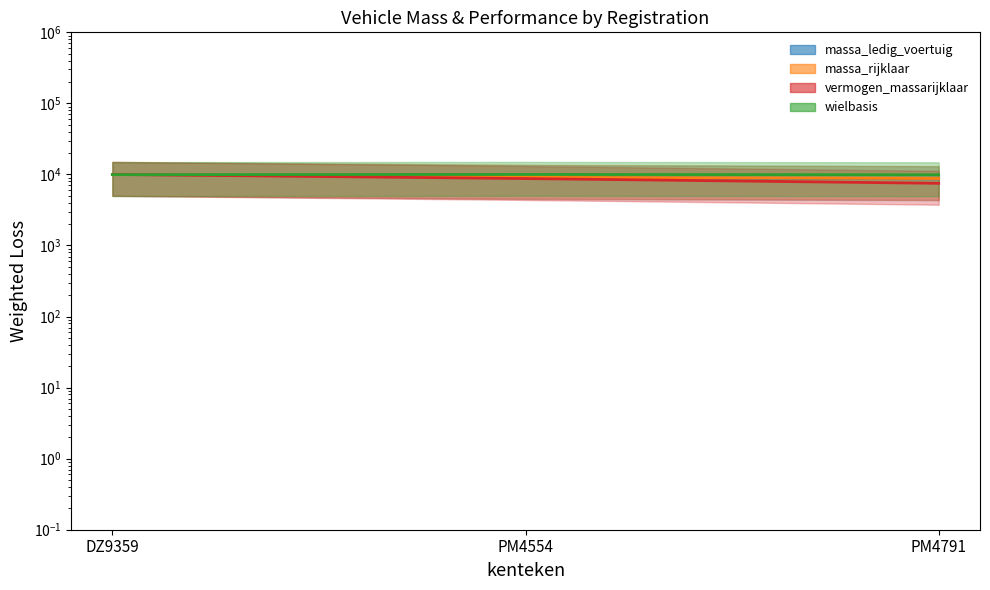

At which category is the sum across all series the highest?

DZ9359